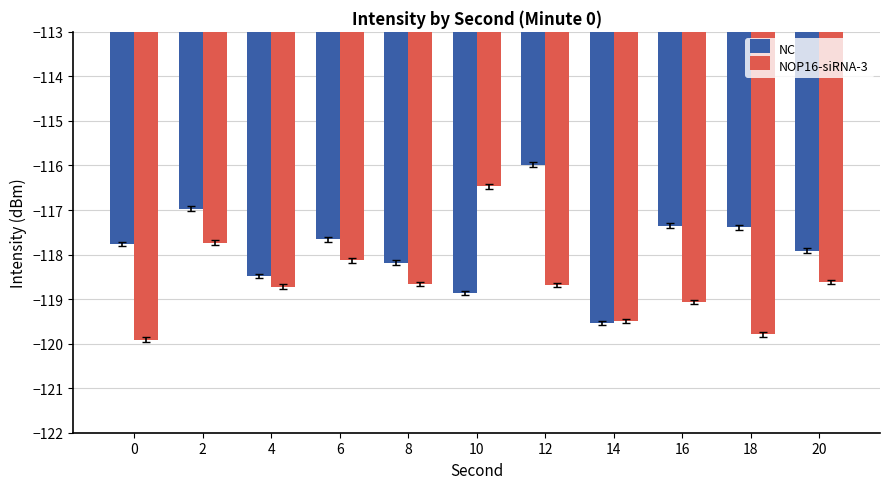

Between 4 and 10, which series saw the biggest shift?

NOP16-siRNA-3